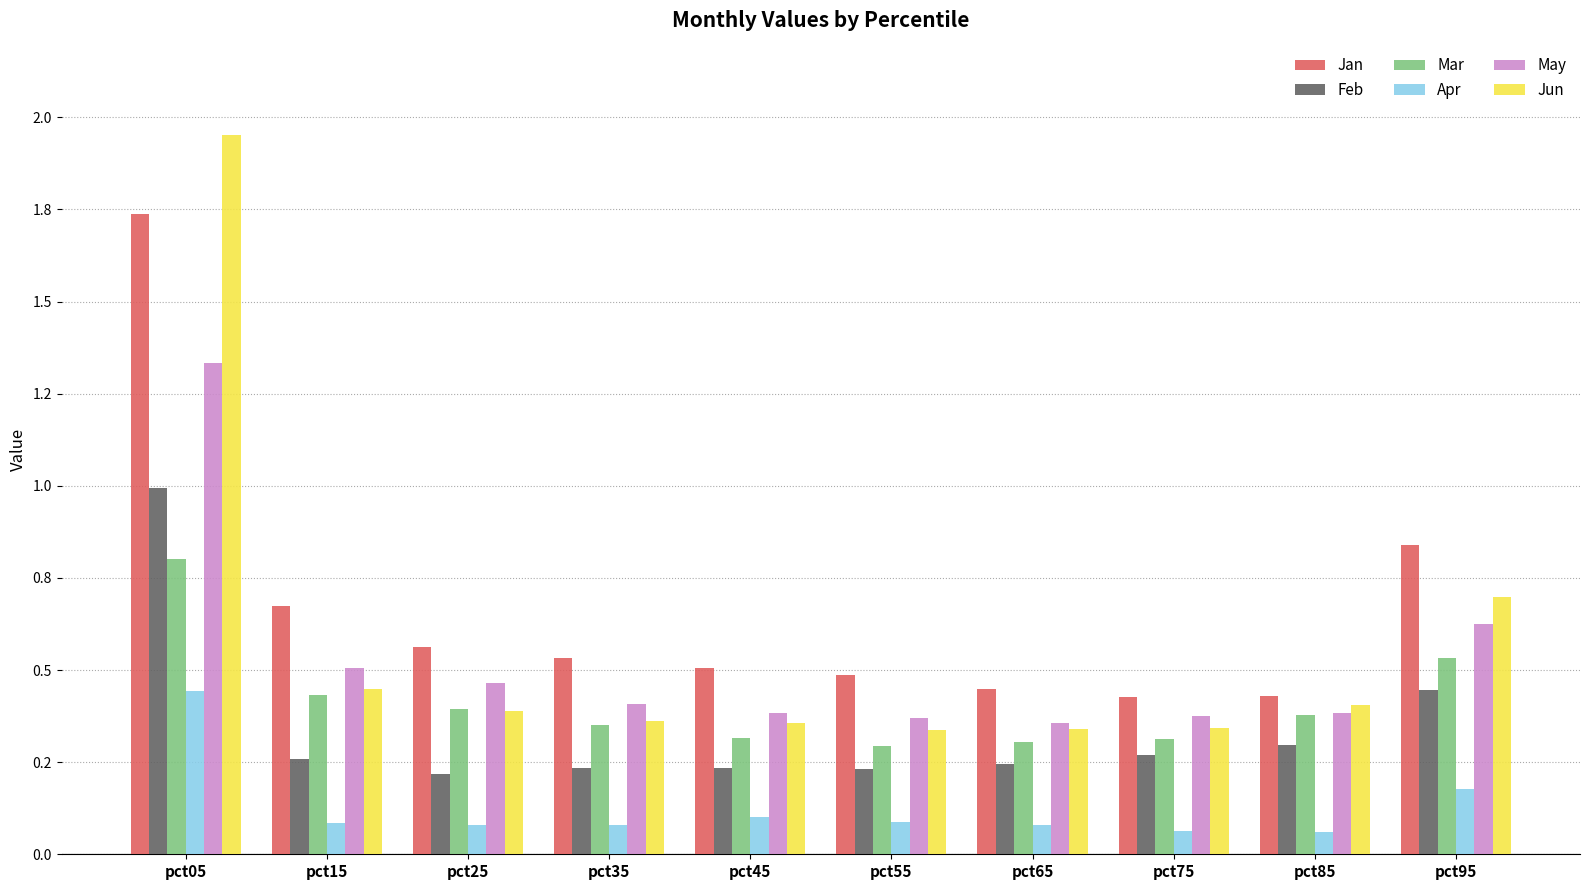

Does the chart contain stacked bars?

No